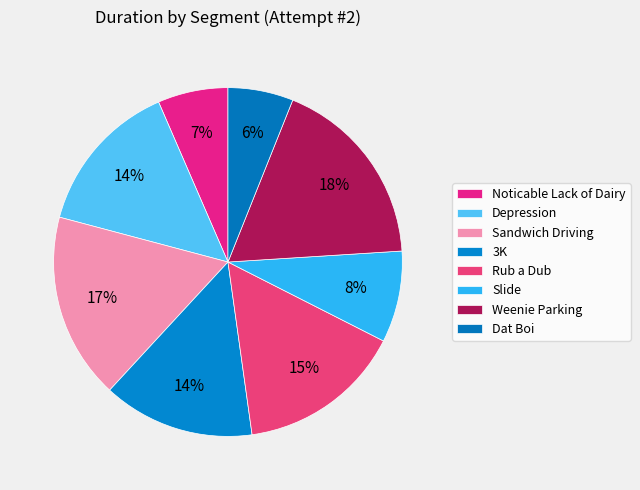

What percentage do Noticable Lack of Dairy and Depression together represent?

20.9%